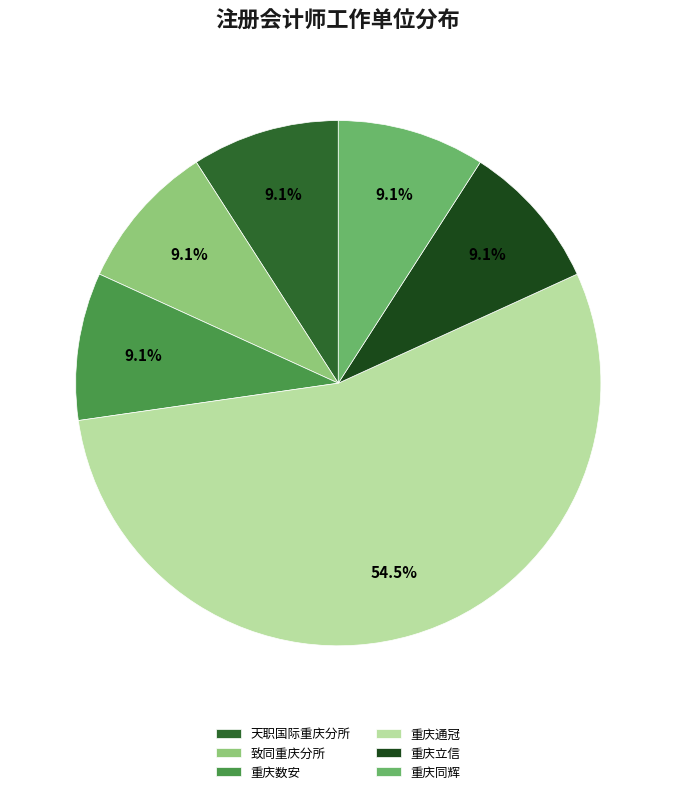

What percentage do 致同重庆分所 and 重庆通冠 together represent?

63.6%